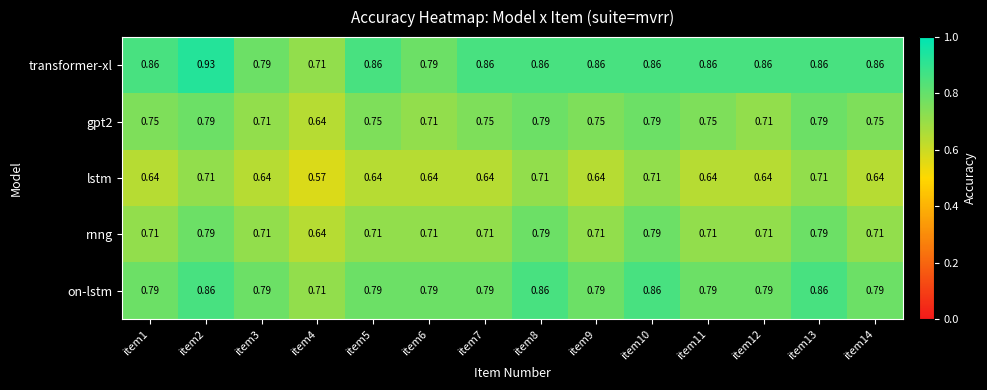

Which series has the largest range (max minus min)?

transformer-xl